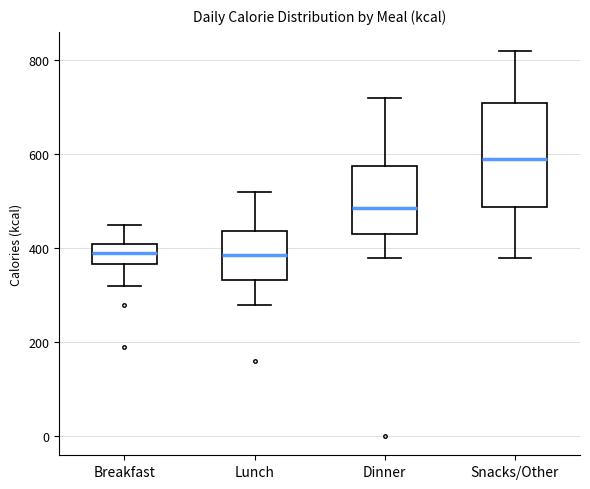

Where does the upper whisker of the box for Snacks/Other end on the y-axis? The values are not printed on the chart, so give them approximately, as read against the axis.

820